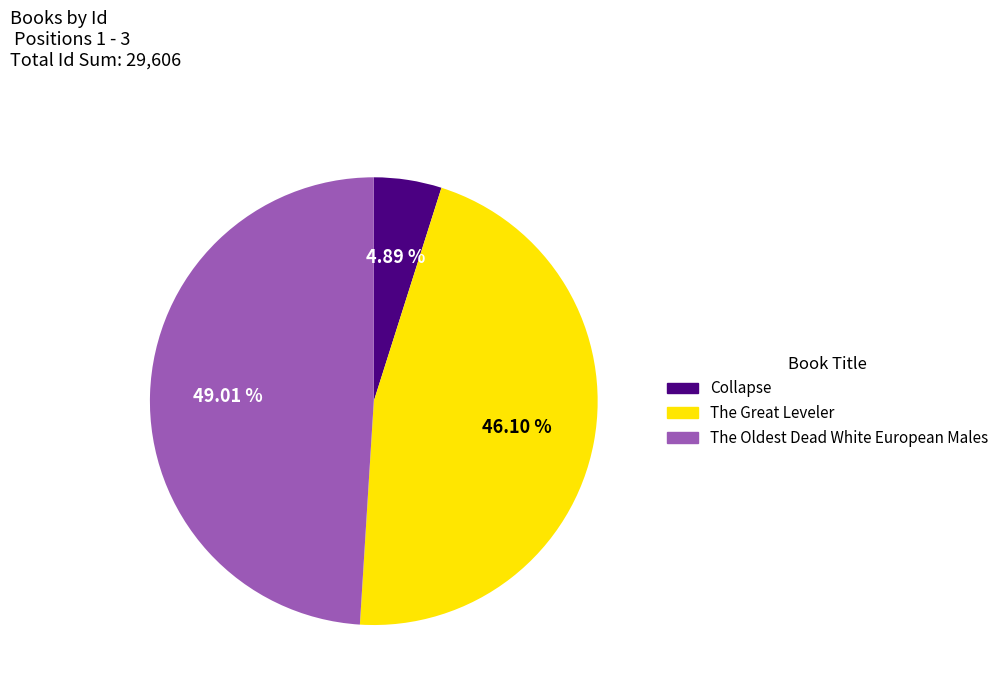

Is The Oldest Dead White European Males the majority of the pie?

No